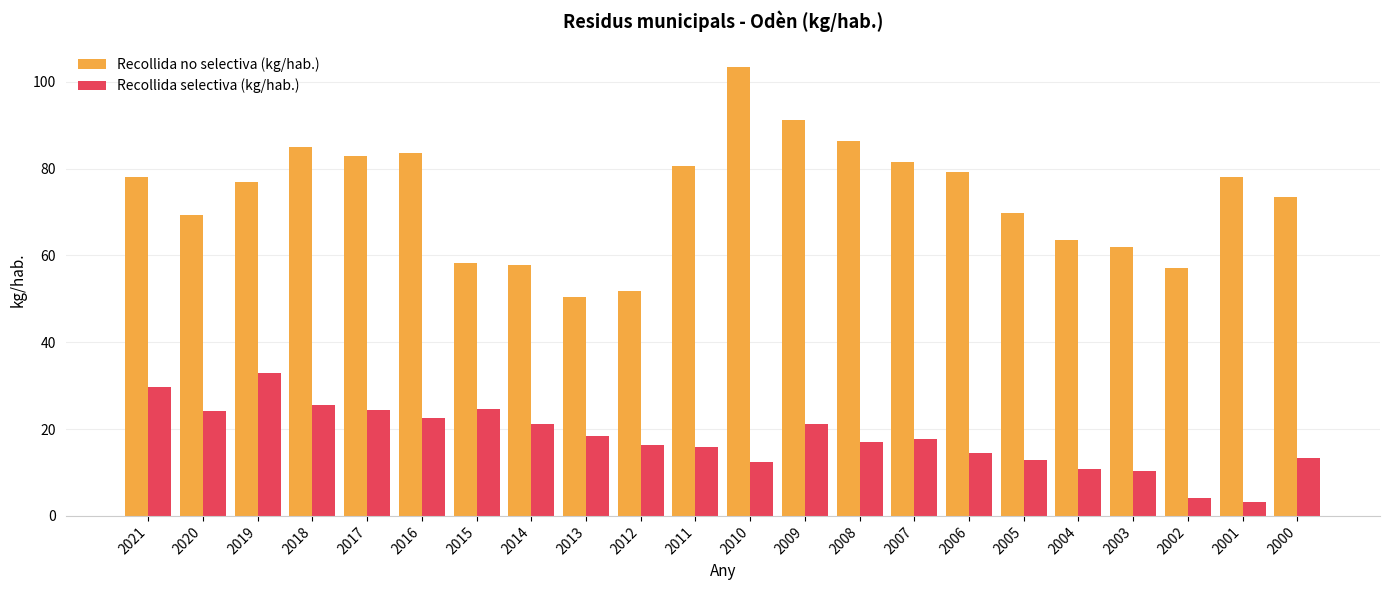

Rank the series by their average value, from highest to lowest.

Recollida no selectiva (kg/hab.), Recollida selectiva (kg/hab.)